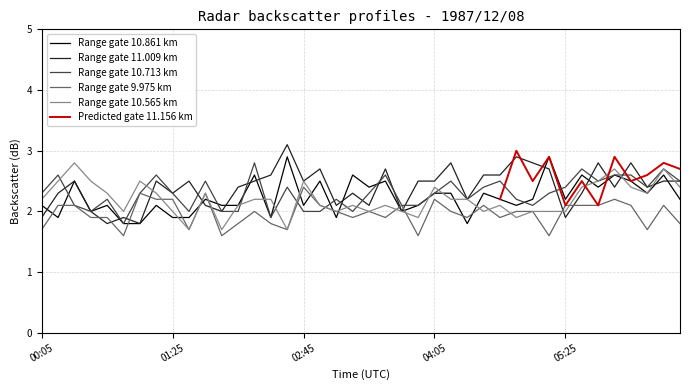

What is the maximum value for Range gate 11.009 km?

3.1